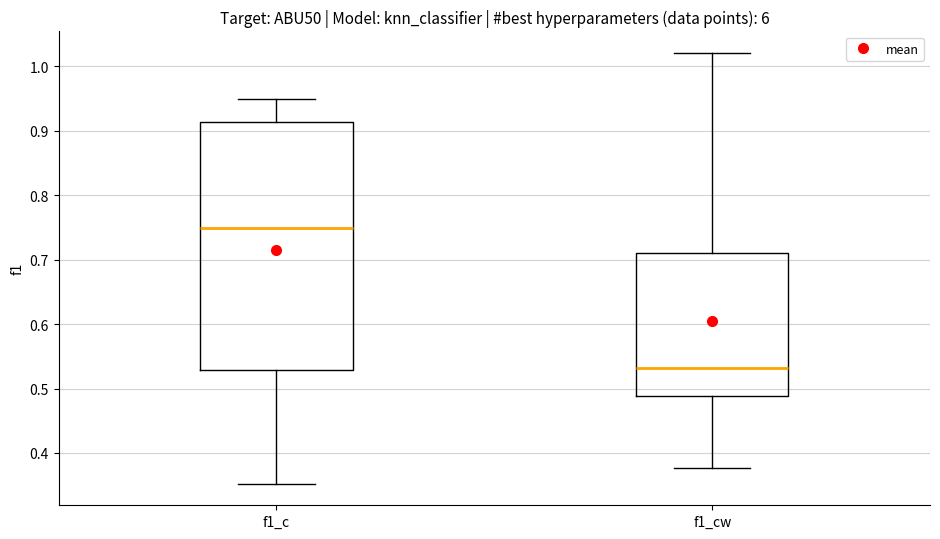

Where is the upper edge of the box for f1_cw on the y-axis? The values are not printed on the chart, so give them approximately, as read against the axis.

0.71